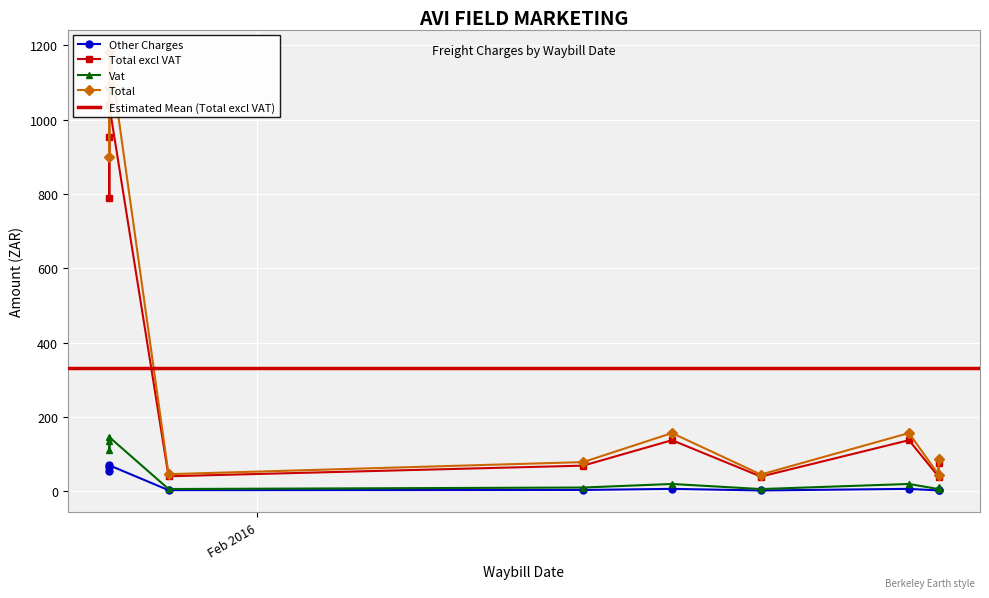

At which label does Vat first exceed 19?

2016-01-27